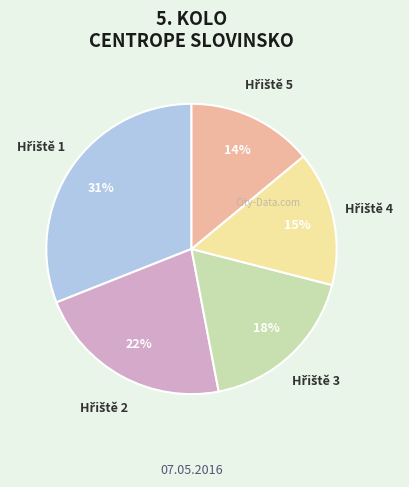

To the nearest percent, what is the average slice percentage?

20%